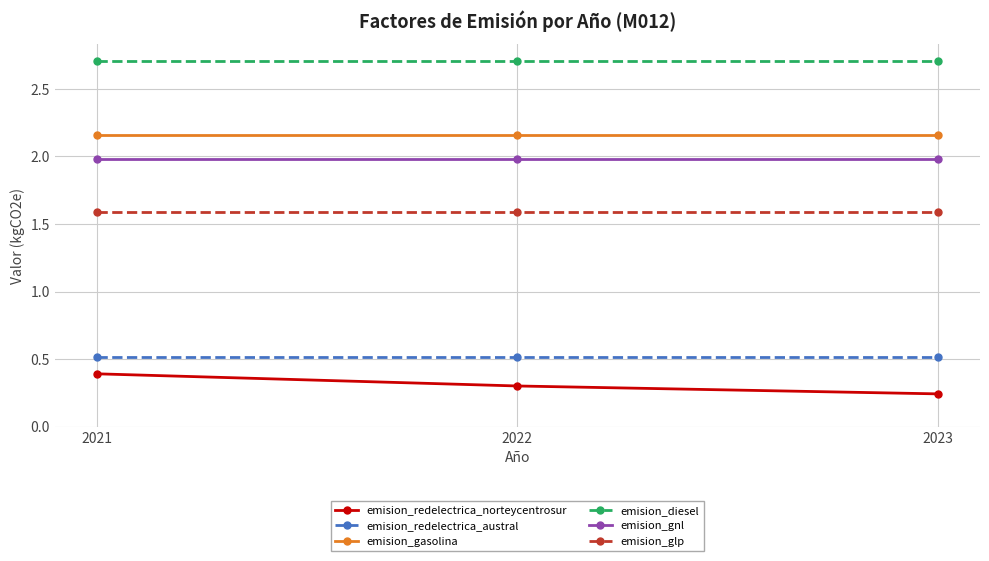

Which series has the largest range (max minus min)?

emision_redelectrica_norteycentrosur